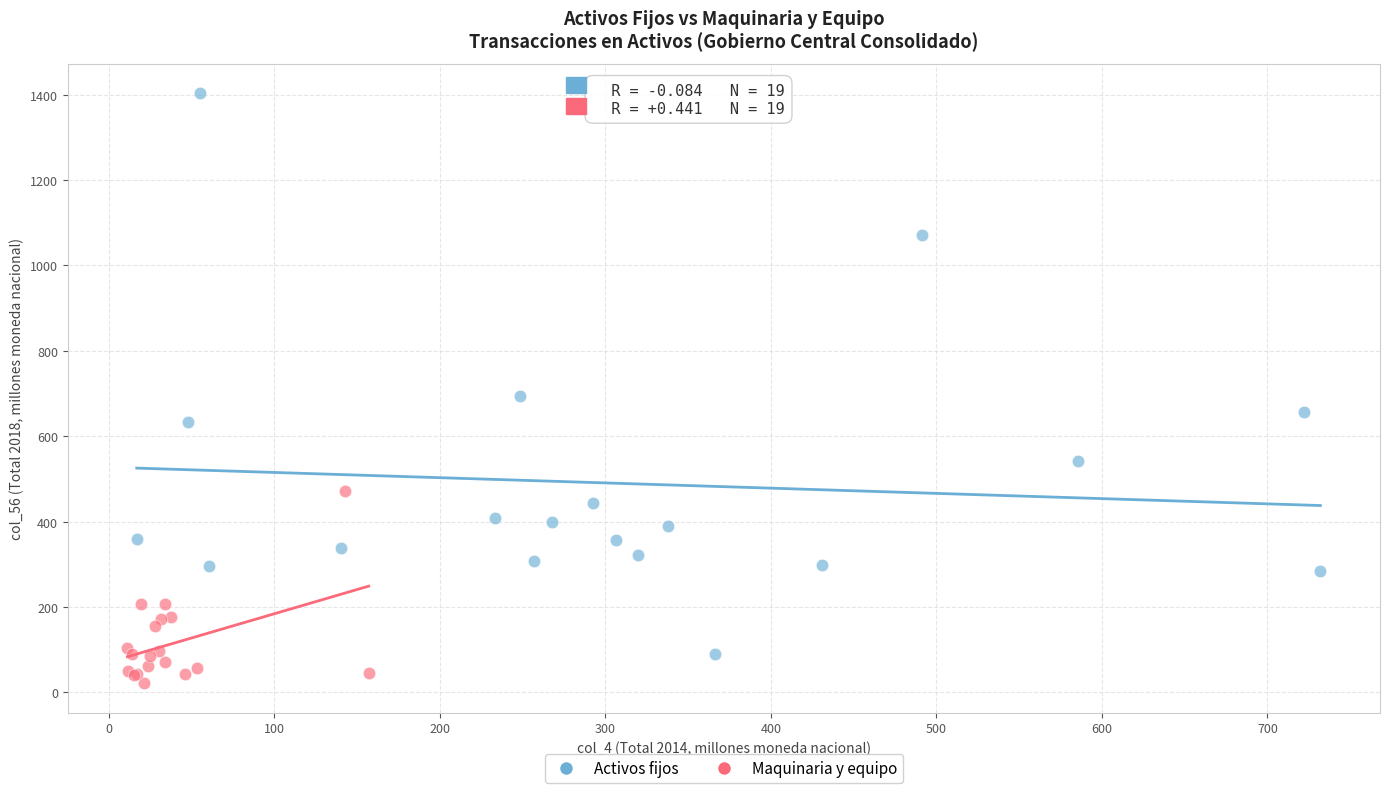

Which series has the largest Y range (max minus min)?

Activos fijos